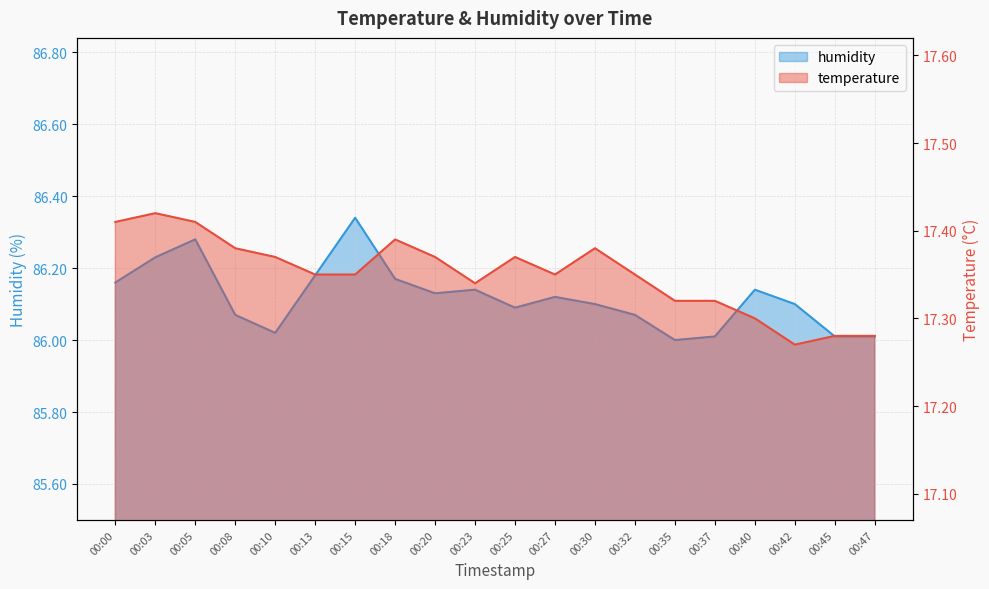

What is the average value of the humidity series?

86.1